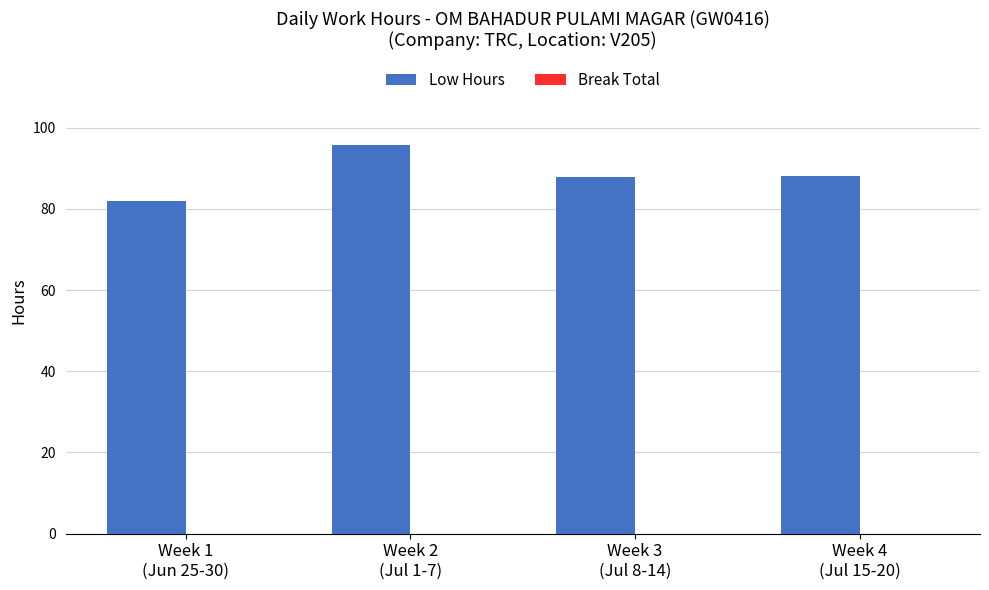

What is the value of the 2nd bar from the left?

95.8